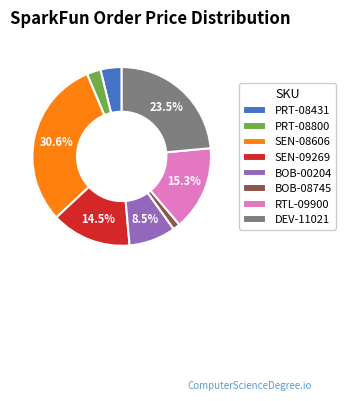

True or false: PRT-08800 accounts for 3% of the total.

True